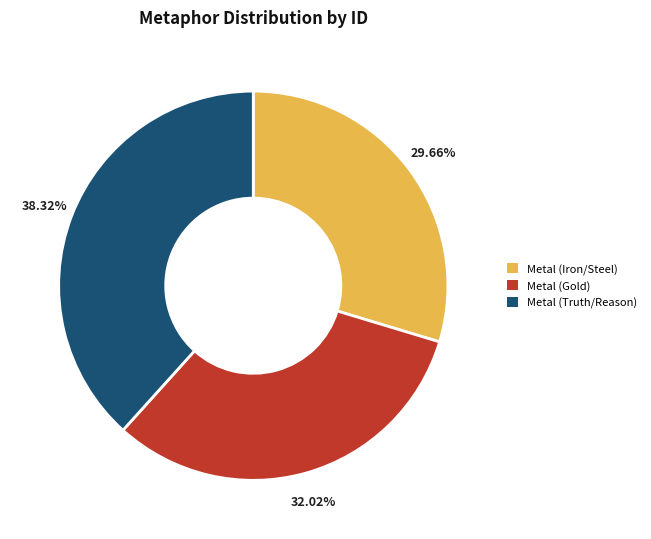

Which slice is the smallest?

Metal (Iron/Steel)